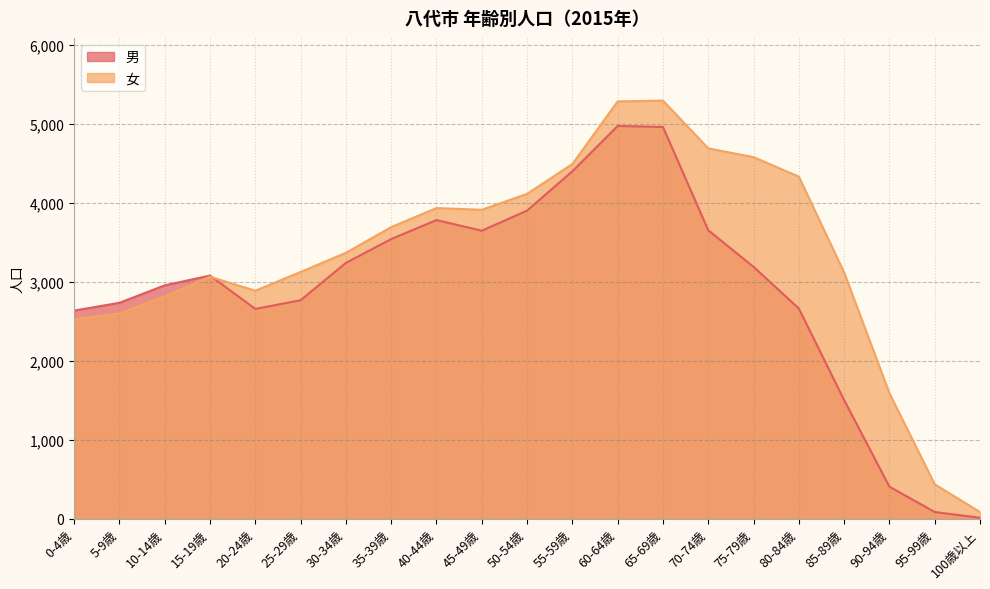

Reading left to right, what are all the values shown in this chart?

男: 0-4歳=2636	5-9歳=2735	10-14歳=2956	15-19歳=3080	20-24歳=2657	25-29歳=2768	30-34歳=3241	35-39歳=3542	40-44歳=3783	45-49歳=3648	50-54歳=3903	55-59歳=4401	60-64歳=4975	65-69歳=4962	70-74歳=3654	75-79歳=3190	80-84歳=2663	85-89歳=1503	90-94歳=406	95-99歳=85	100歳以上=12
女: 0-4歳=2525	5-9歳=2601	10-14歳=2815	15-19歳=3065	20-24歳=2888	25-29歳=3126	30-34歳=3368	35-39歳=3694	40-44歳=3935	45-49歳=3913	50-54歳=4115	55-59歳=4493	60-64歳=5286	65-69歳=5296	70-74歳=4691	75-79歳=4580	80-84歳=4333	85-89歳=3119	90-94歳=1590	95-99歳=436	100歳以上=85